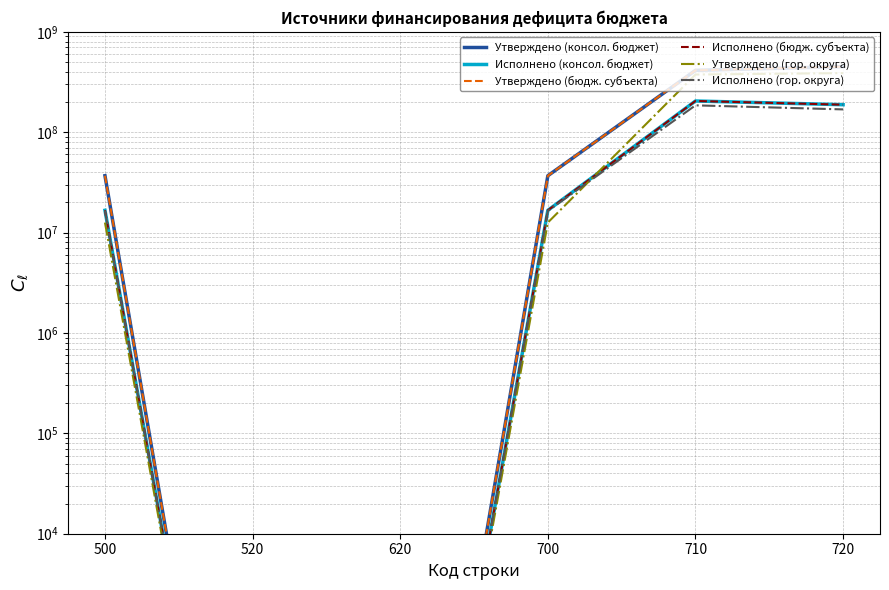

What are all the series names shown in the legend?

Утверждено (консол. бюджет), Исполнено (консол. бюджет), Утверждено (бюдж. субъекта), Исполнено (бюдж. субъекта), Утверждено (гор. округа), Исполнено (гор. округа)